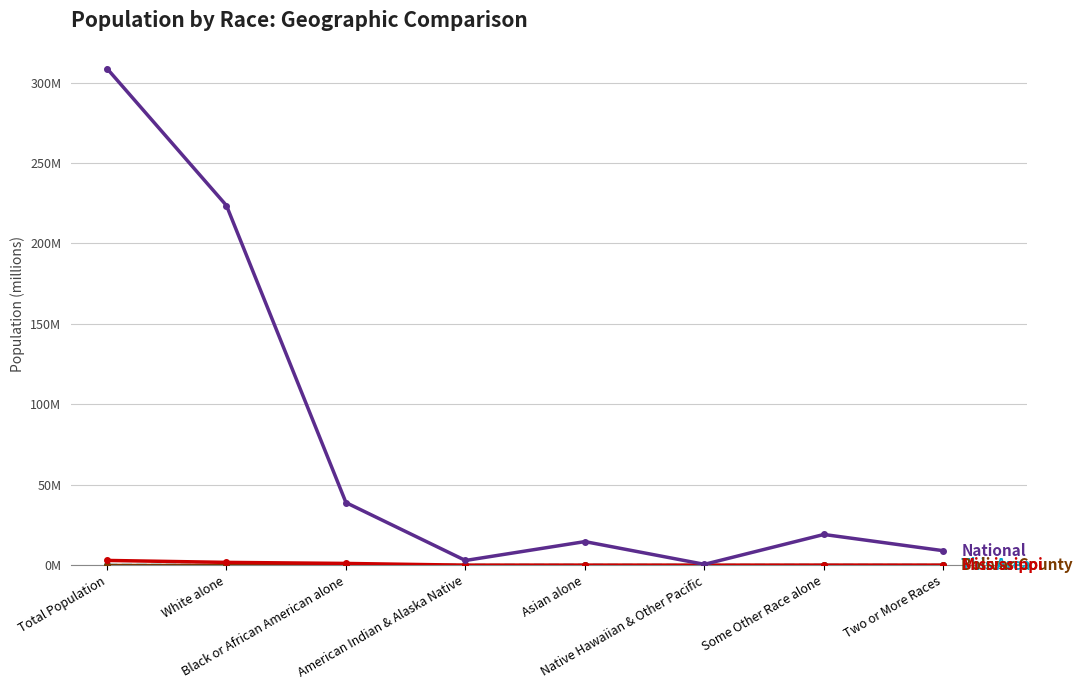

What is the spread (max minus min) of values at Two or More Races?

9.0